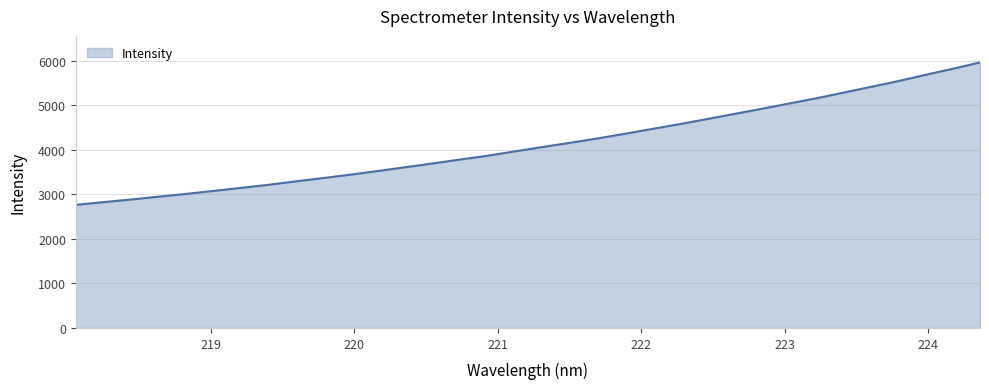

What is the difference between the maximum and minimum values?

3197.8